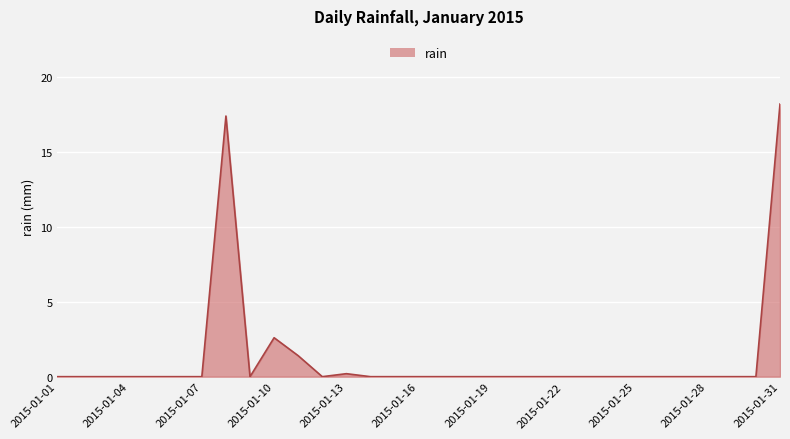

What is the difference between the maximum and minimum values?

18.2